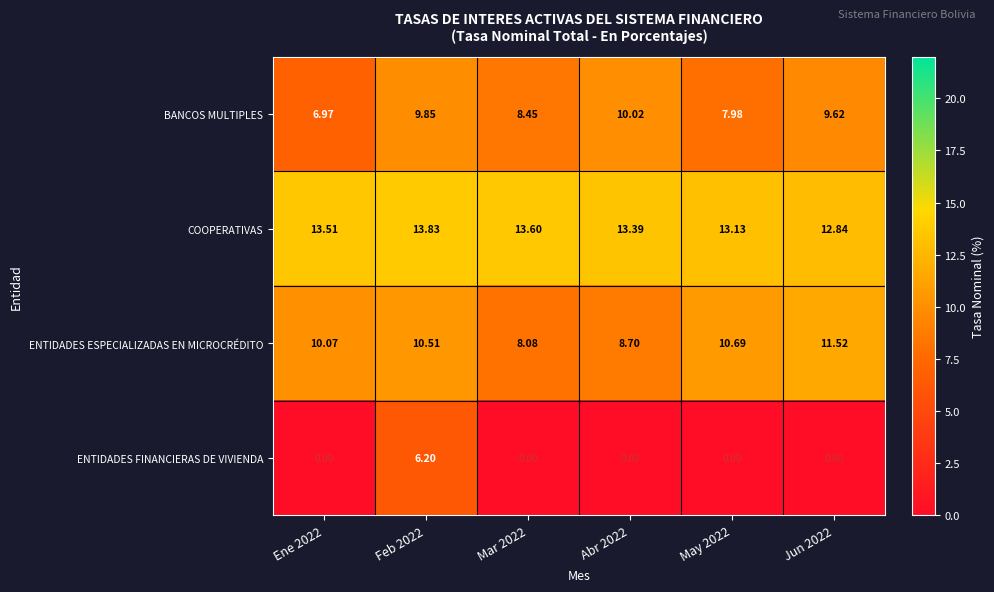

List the series in order of their peak value, lowest first.

ENTIDADES FINANCIERAS DE VIVIENDA, BANCOS MULTIPLES, ENTIDADES ESPECIALIZADAS EN MICROCRÉDITO, COOPERATIVAS